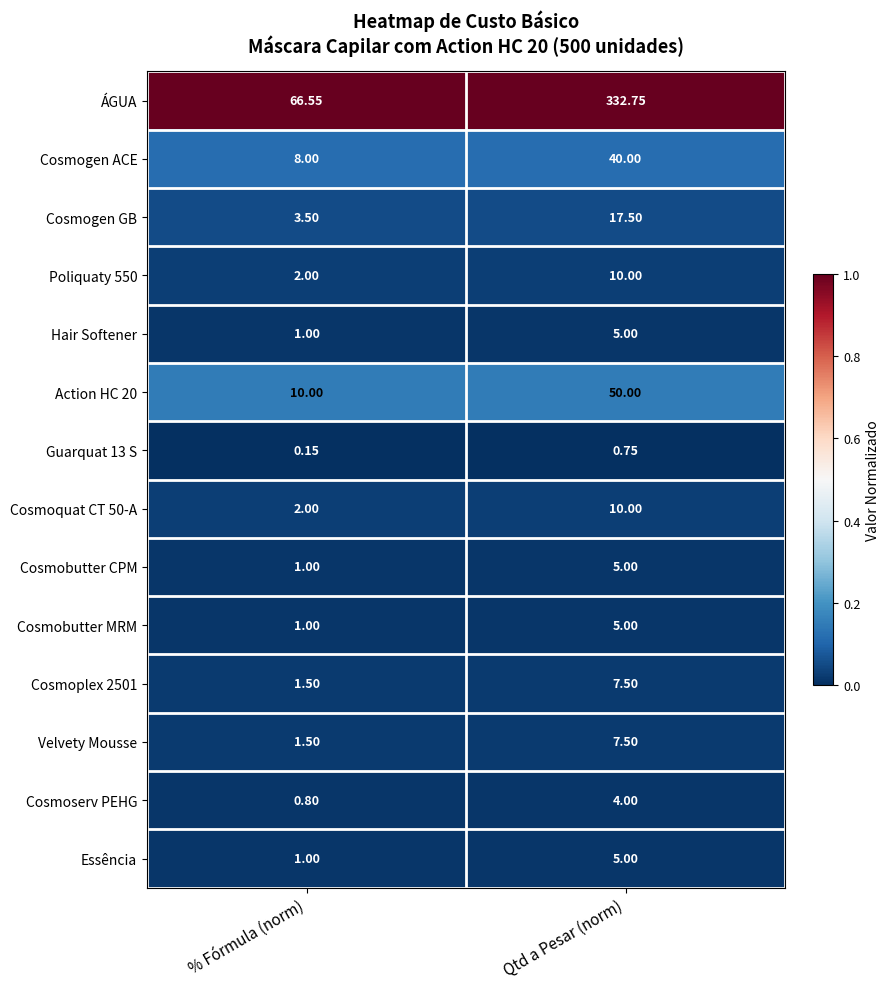

At how many categories does at least one series exceed 0?

2